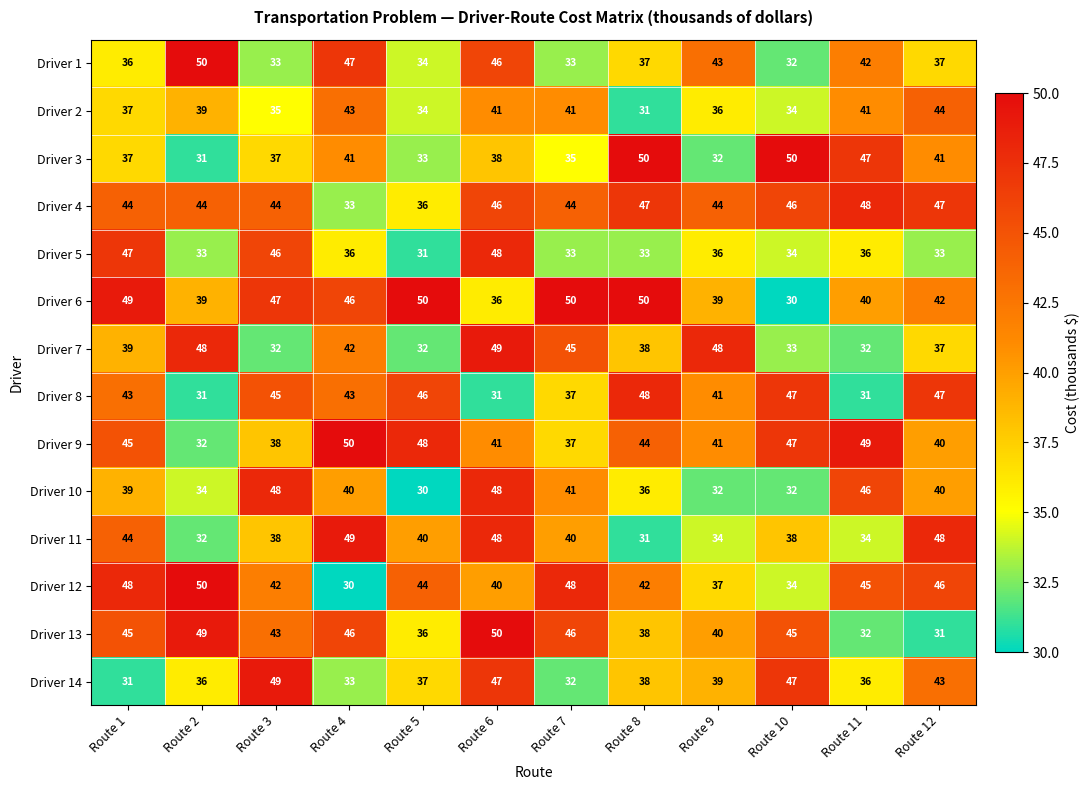

What is the sum of the Driver 3 values at Route 7 and Route 6?

73